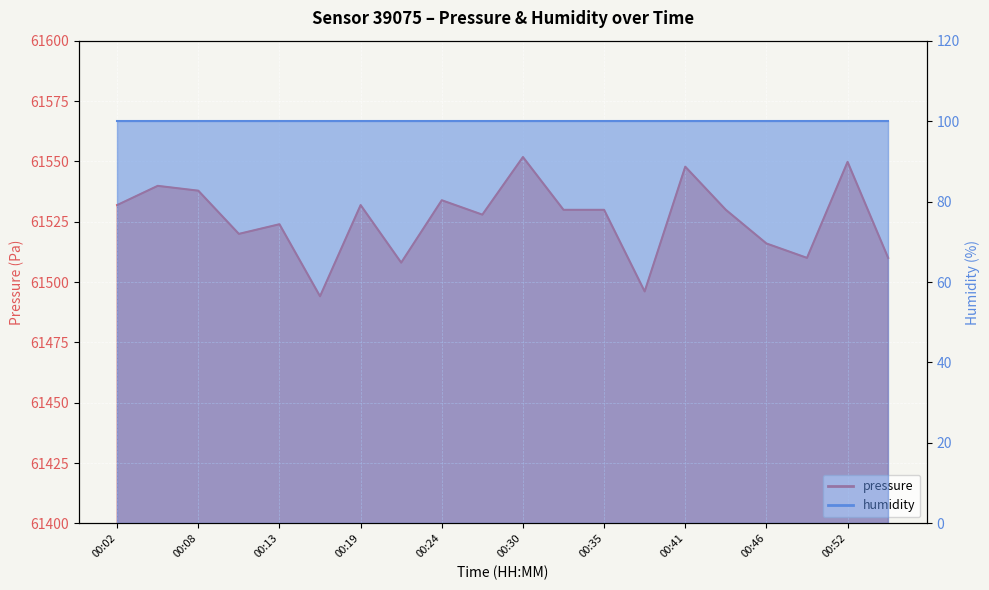

List the labels in order of value, smallest first.

00:16, 00:38, 00:22, 00:49, 00:55, 00:46, 00:11, 00:13, 00:27, 00:33, 00:35, 00:44, 00:02, 00:19, 00:24, 00:08, 00:05, 00:41, 00:52, 00:30